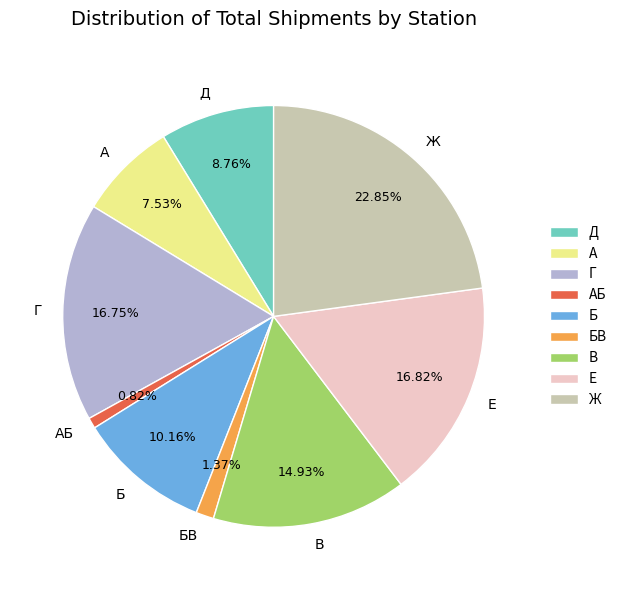

To the nearest percent, what is the difference between the В and А slice percentages?

7%